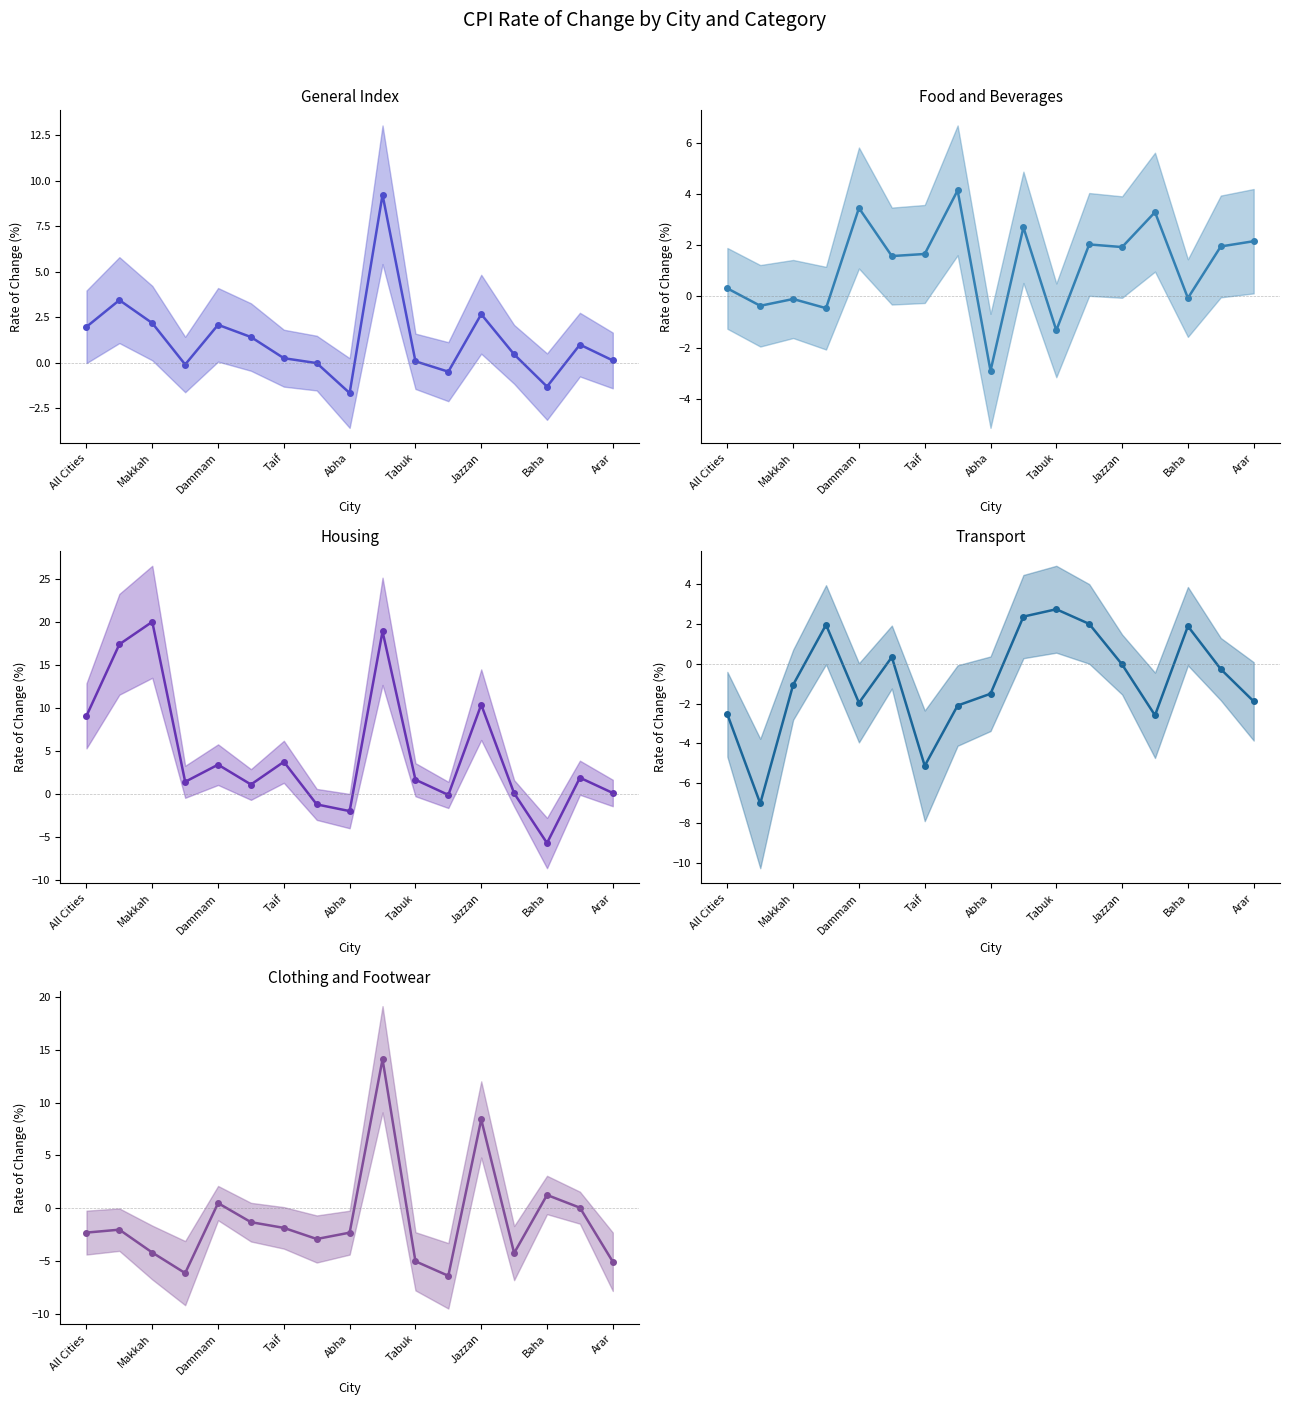

How many data points in Housing are less than 1?

6